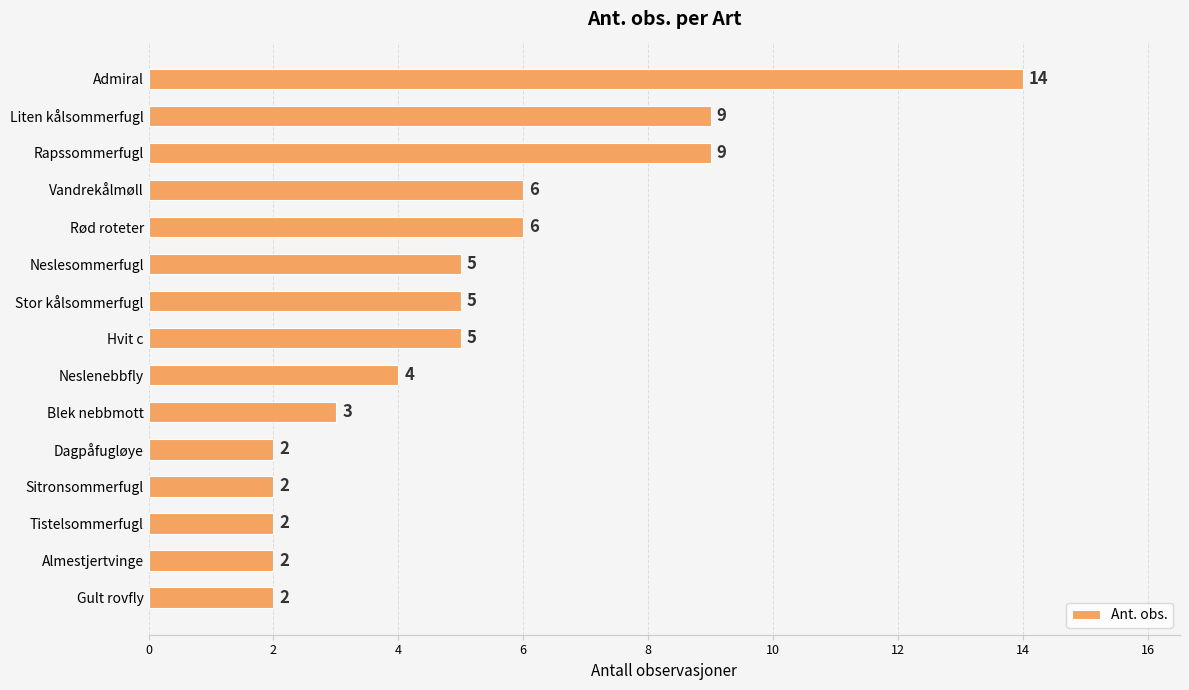

Read the value at Rød roteter, to the nearest 5.

5